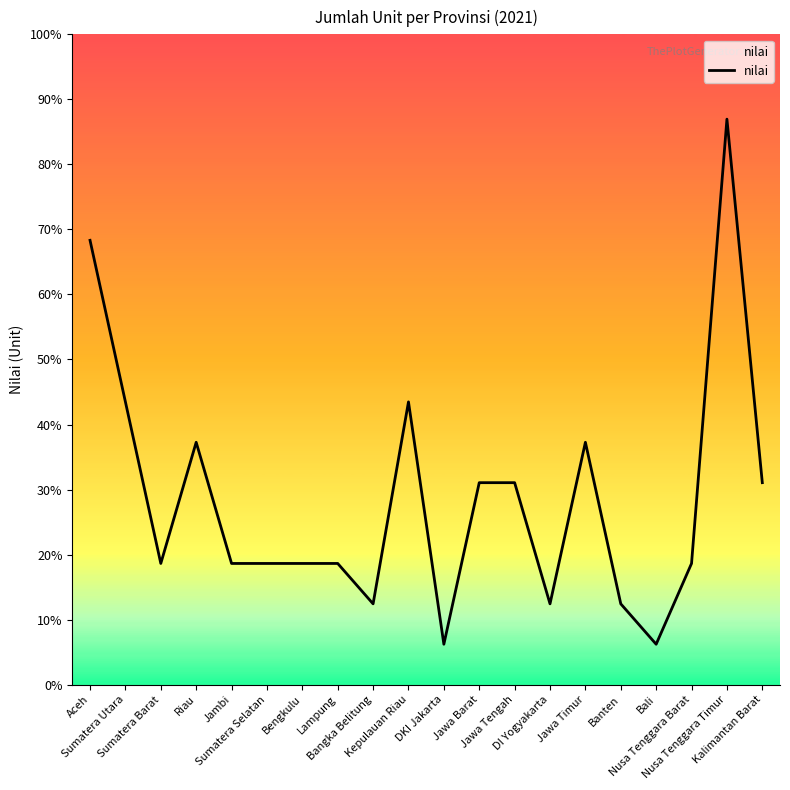

How many points are higher than both their immediate neighbors (excluding endpoints)?

4